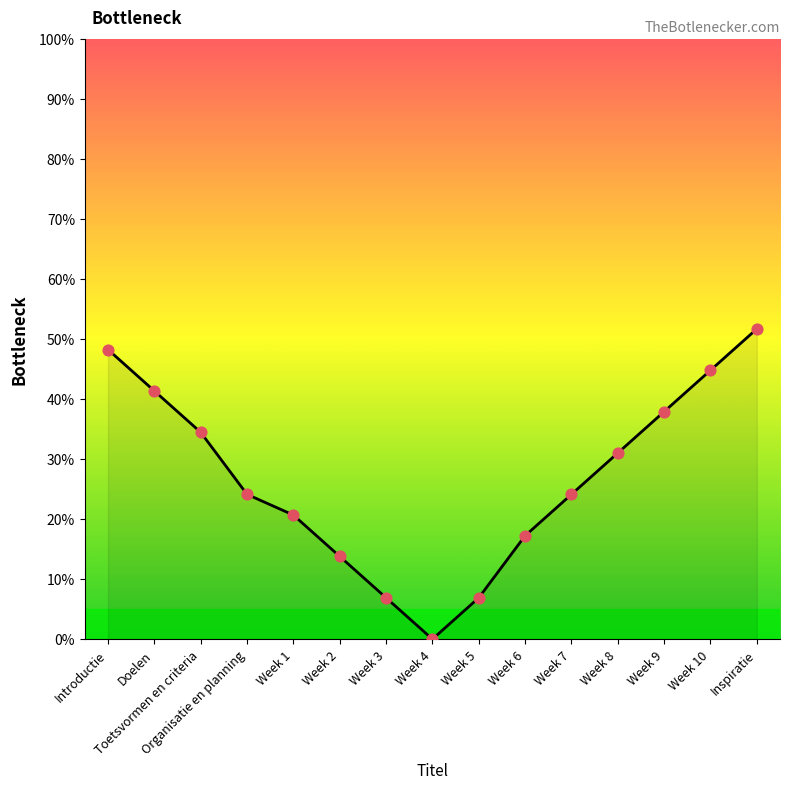

What is the change in value from Doelen to Organisatie en planning?

-17.2